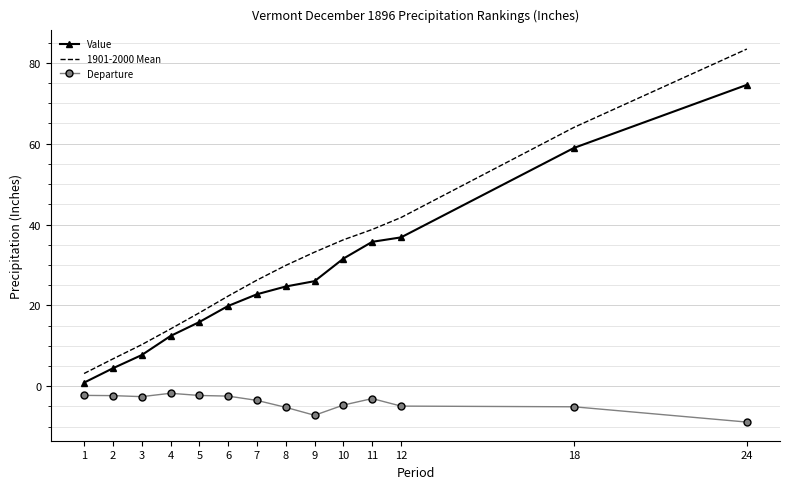

What is the greatest value displayed?

83.4